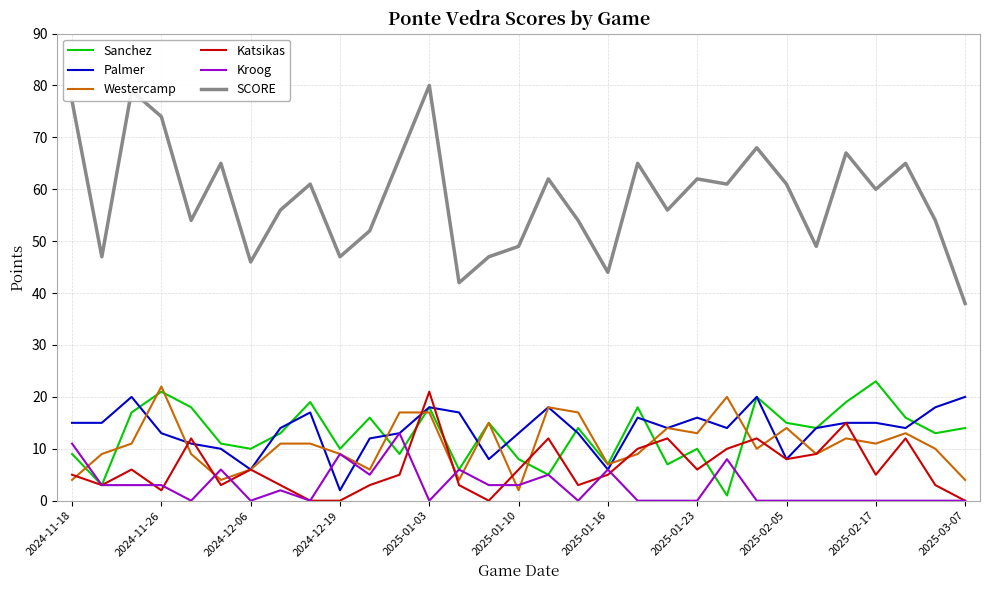

What are all the series names shown in the legend?

Sanchez, Palmer, Westercamp, Katsikas, Kroog, SCORE